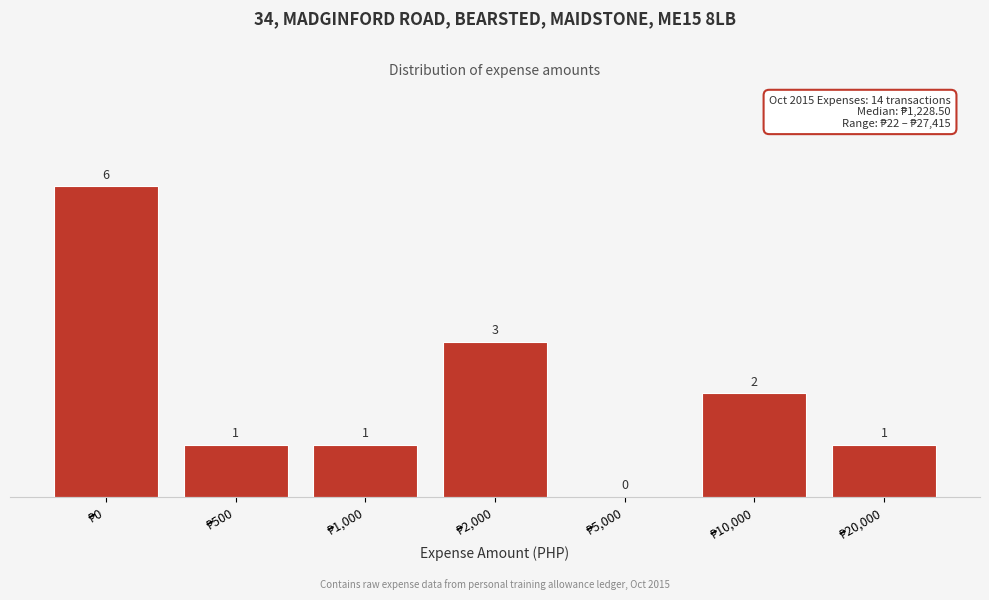

What is the greatest value displayed?

6